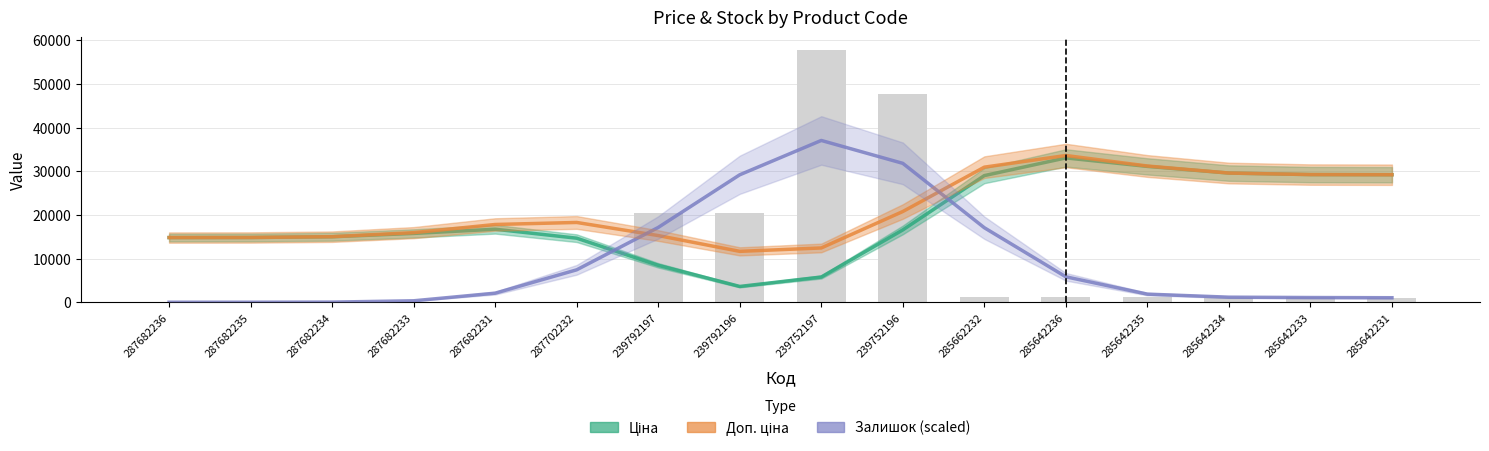

The Залишок (scaled) series shows 2076.3 at 287682231. True or false?

True